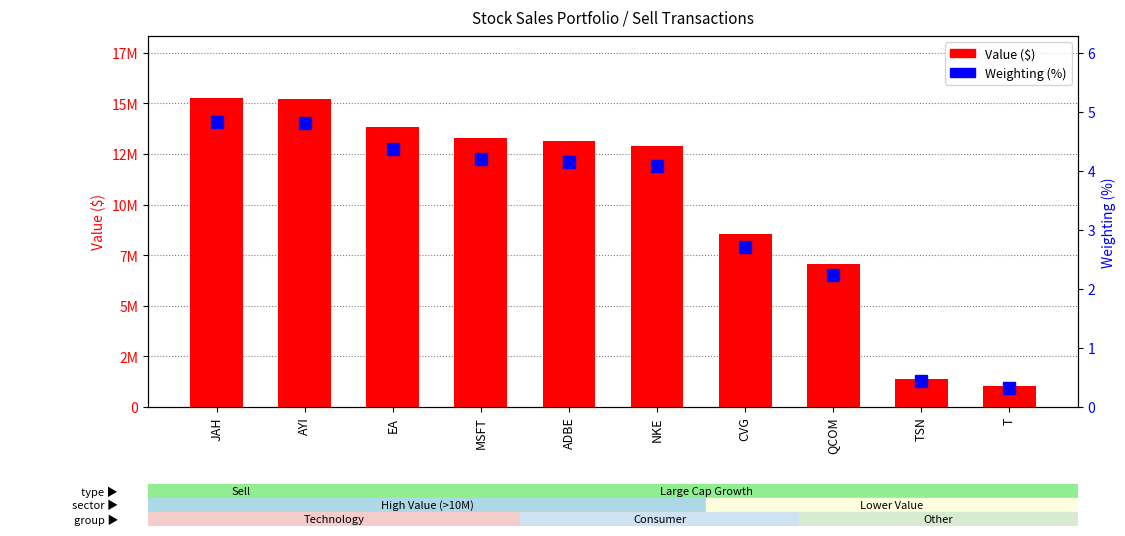

What is the difference between the maximum and minimum values in the Weighting (%) series?

4.5